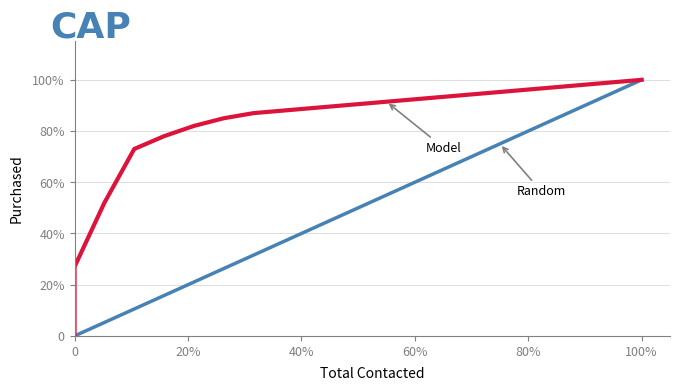

Is it true that Model equals 1.6 at 13?

False